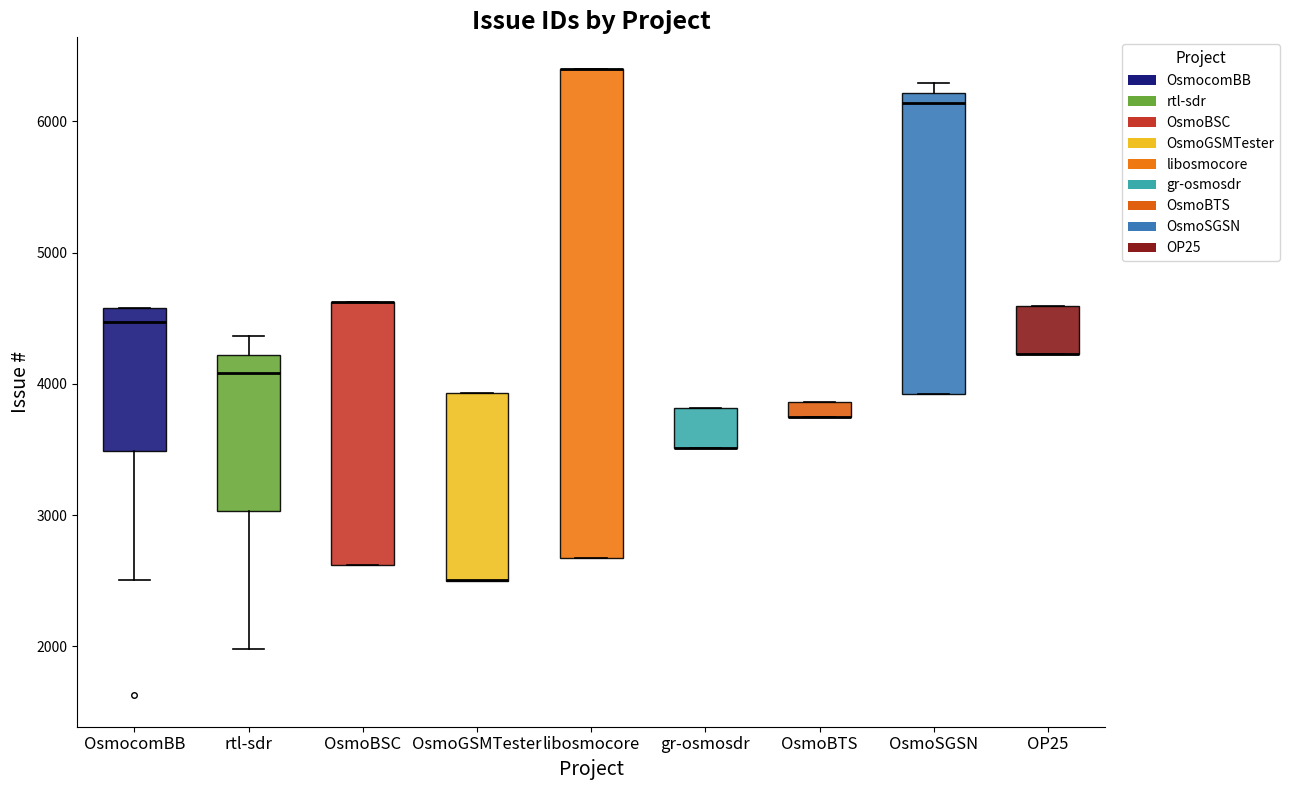

Where is the lower edge of the box for OsmoSGSN on the y-axis? The values are not printed on the chart, so give them approximately, as read against the axis.

3900